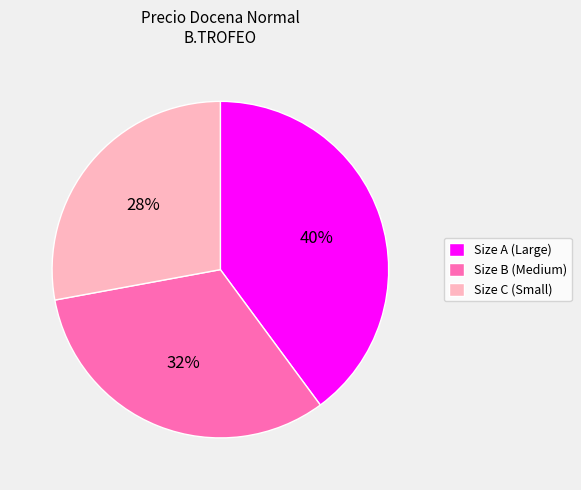

Which category has the biggest portion of the pie?

Size A (Large)